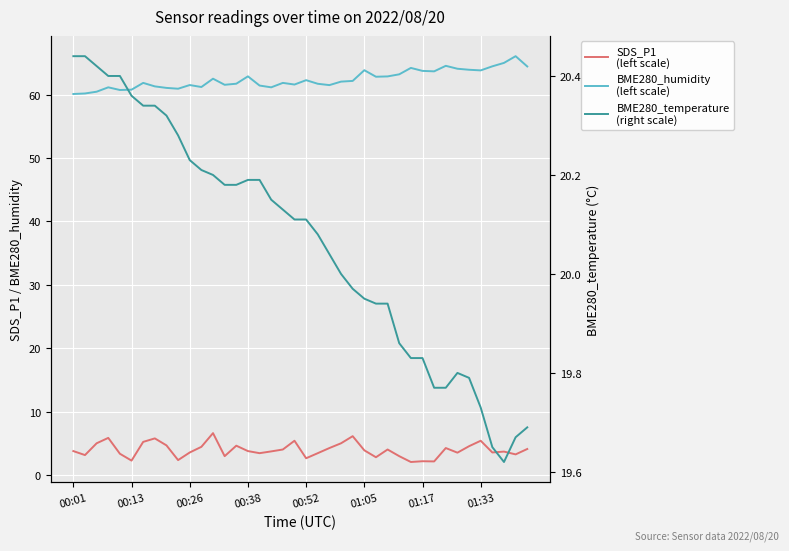

How many lines are shown in the chart?

3